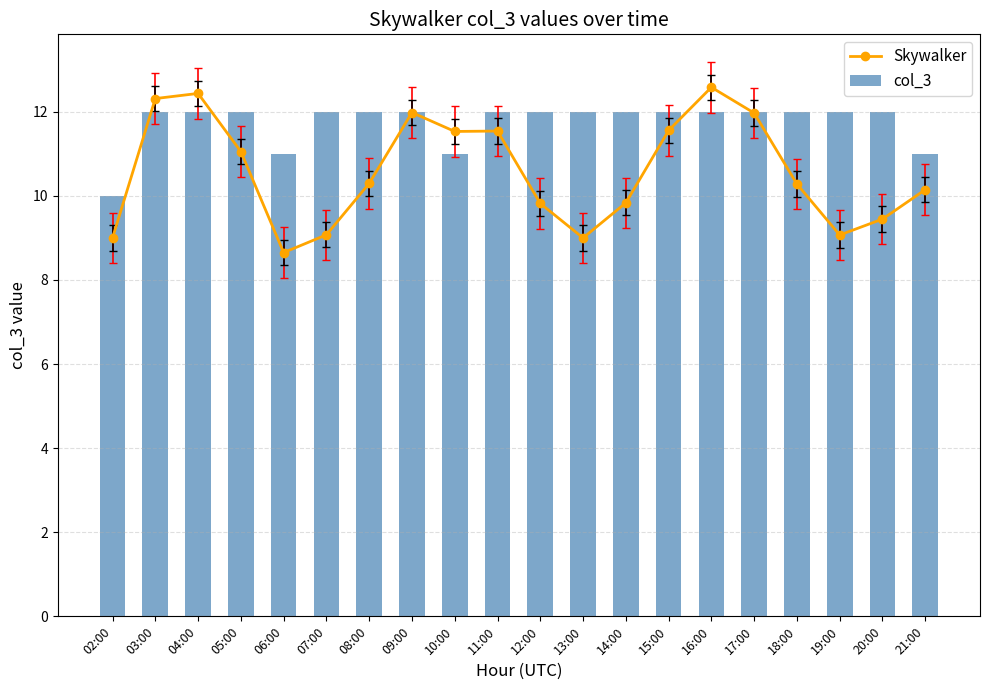

What position from the left is 12:00?

11